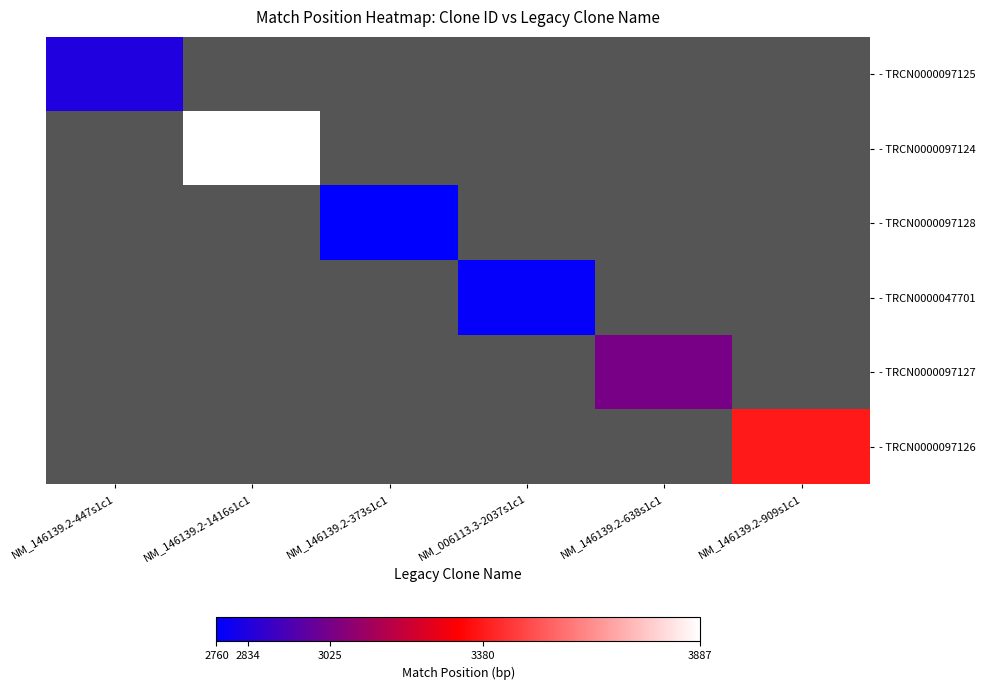

What is the greatest value displayed?

3887.0